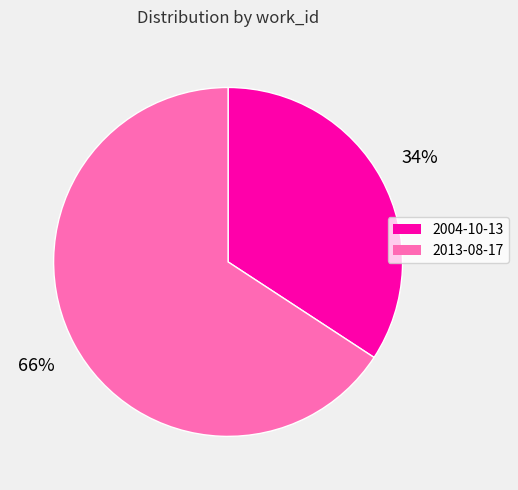

Which slice represents more than half of the pie?

2013-08-17